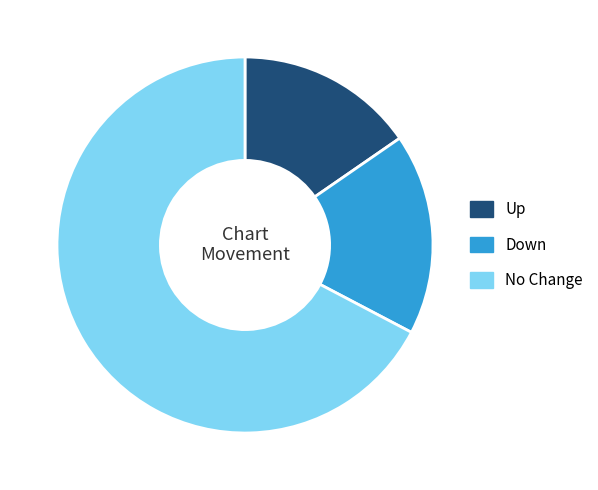

Is there a majority slice in this chart?

Yes